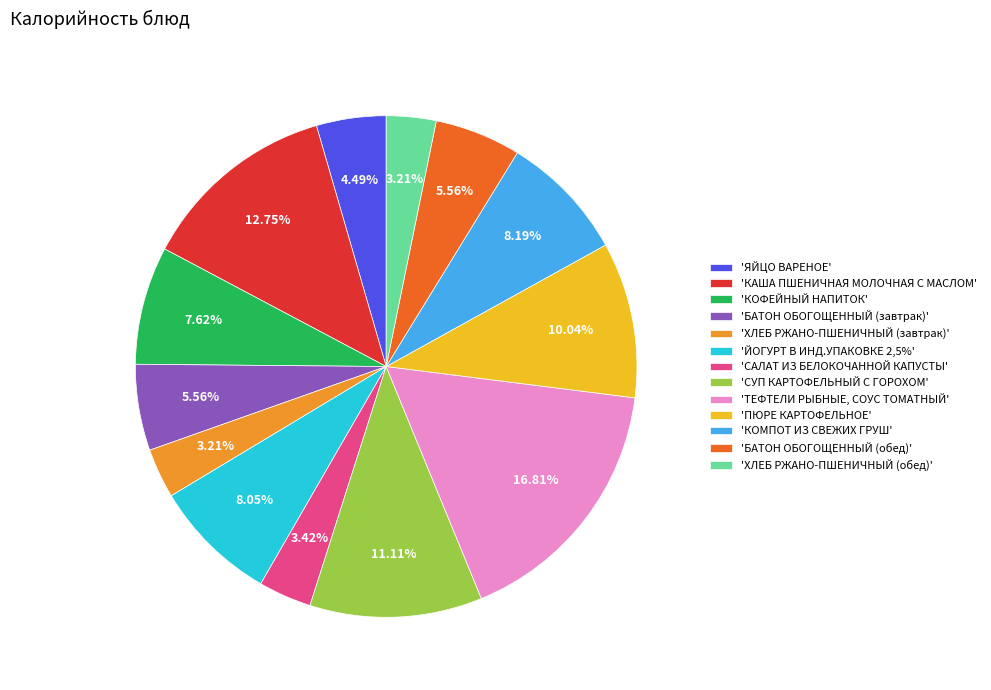

Which slice is the largest?

'ТЕФТЕЛИ РЫБНЫЕ, СОУС ТОМАТНЫЙ'